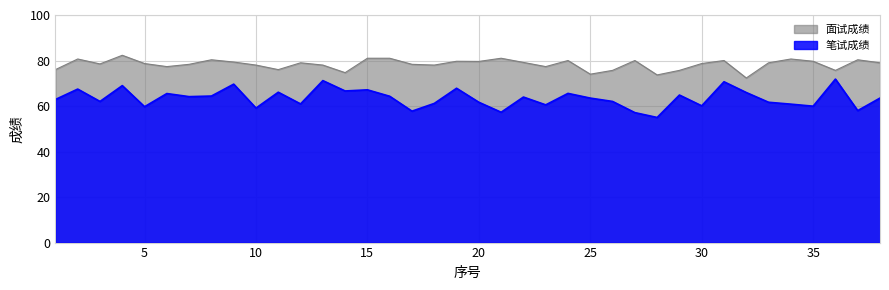

What is the spread (max minus min) of values at 6?

11.8